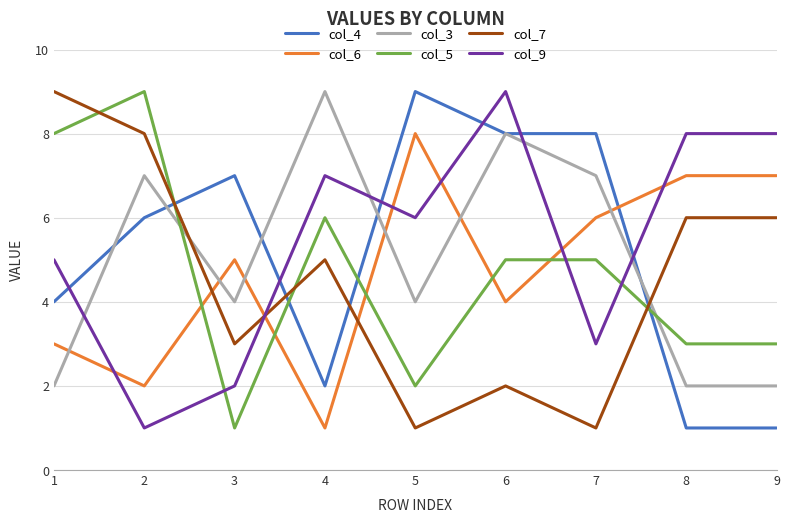

What is the average value of the col_9 series?

5